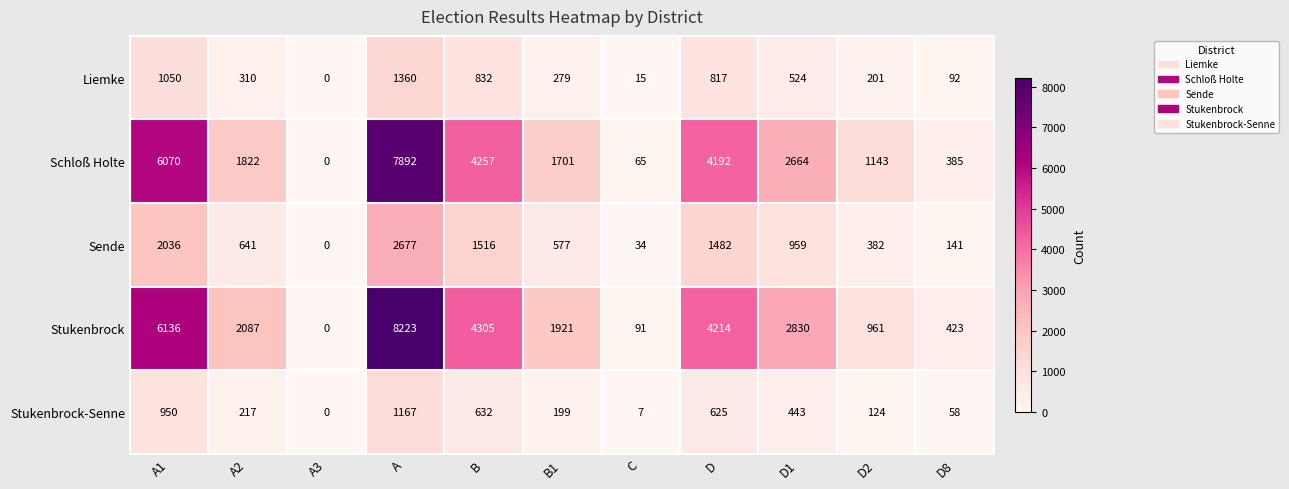

Which series has the largest total across all categories?

Stukenbrock